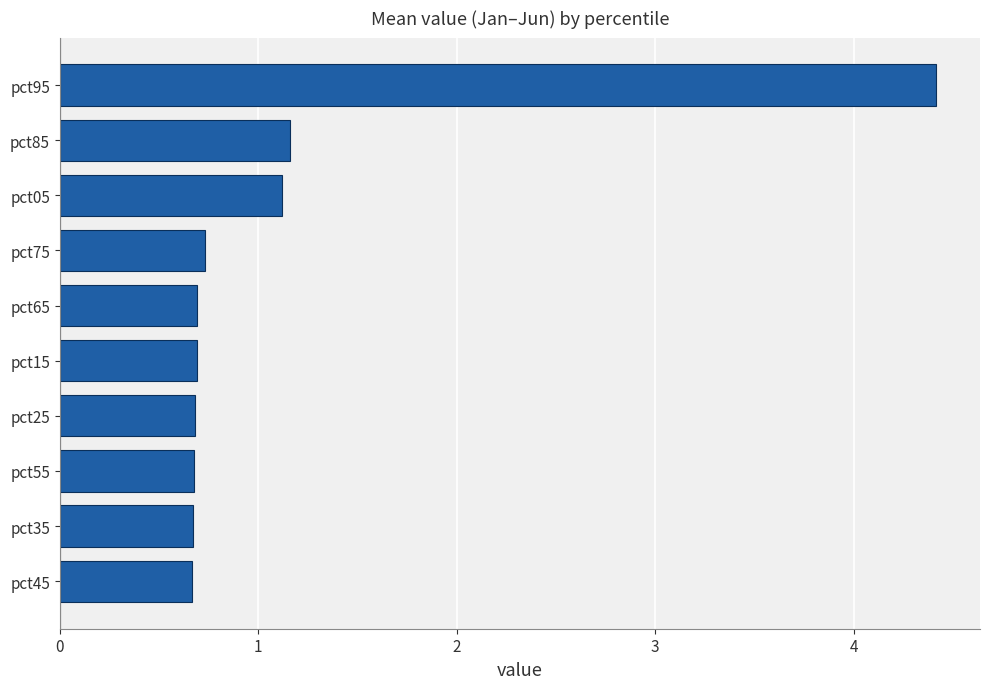

Reading bottom to top, list all the values displayed in this chart.

0.7	0.7	0.7	0.7	0.7	0.7	0.7	1.1	1.2	4.4